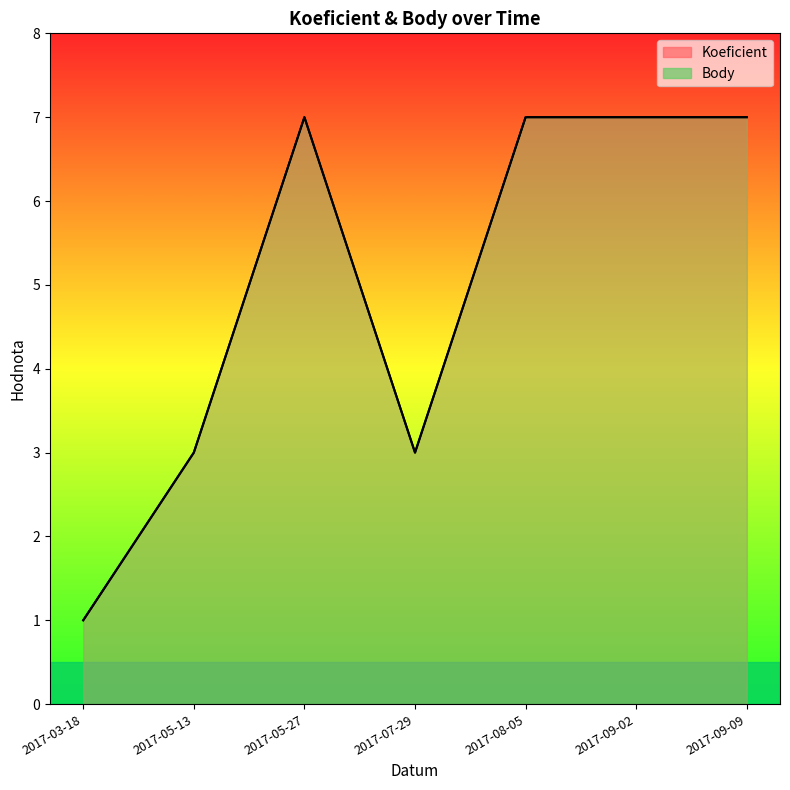

Rank the categories by Koeficient value from lowest to highest.

2017-03-18, 2017-05-13, 2017-07-29, 2017-05-27, 2017-08-05, 2017-09-02, 2017-09-09